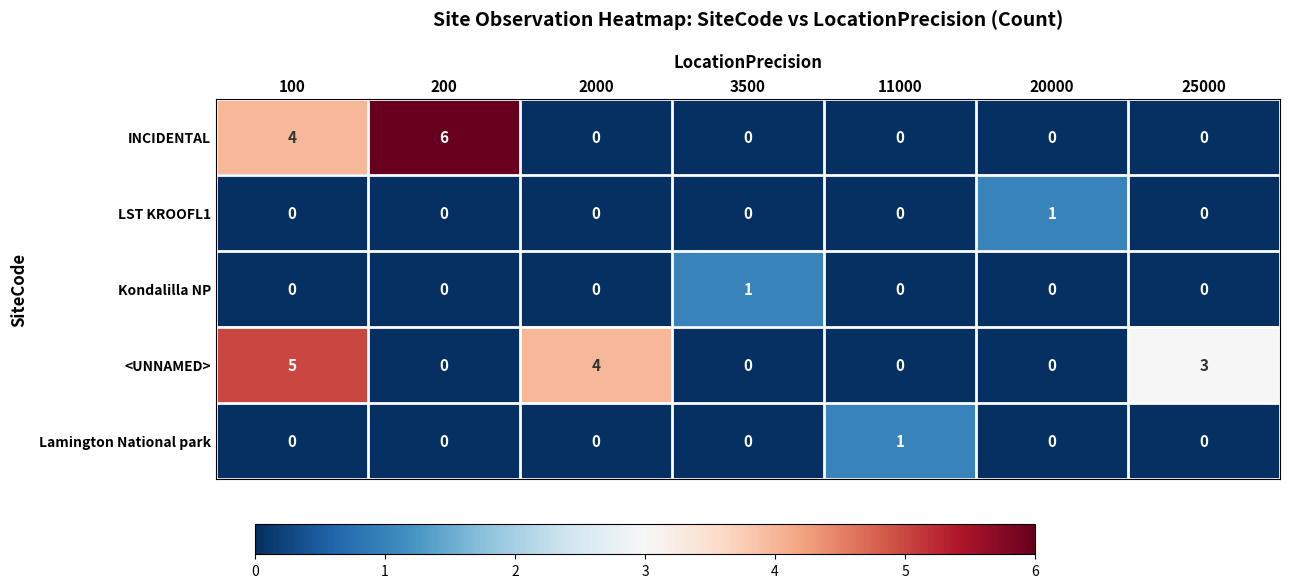

True or false: <UNNAMED> has a value of 0 at 3500.

True